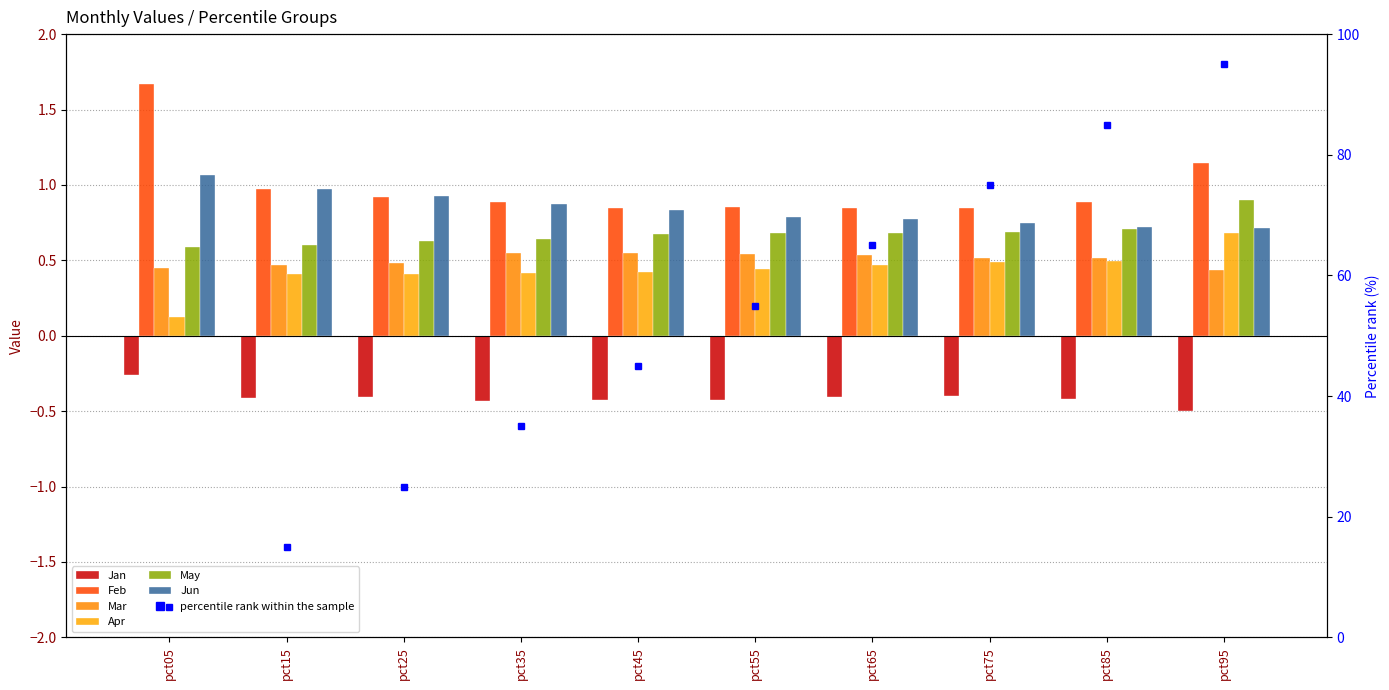

What is the sum of all Jan values?

-4.1